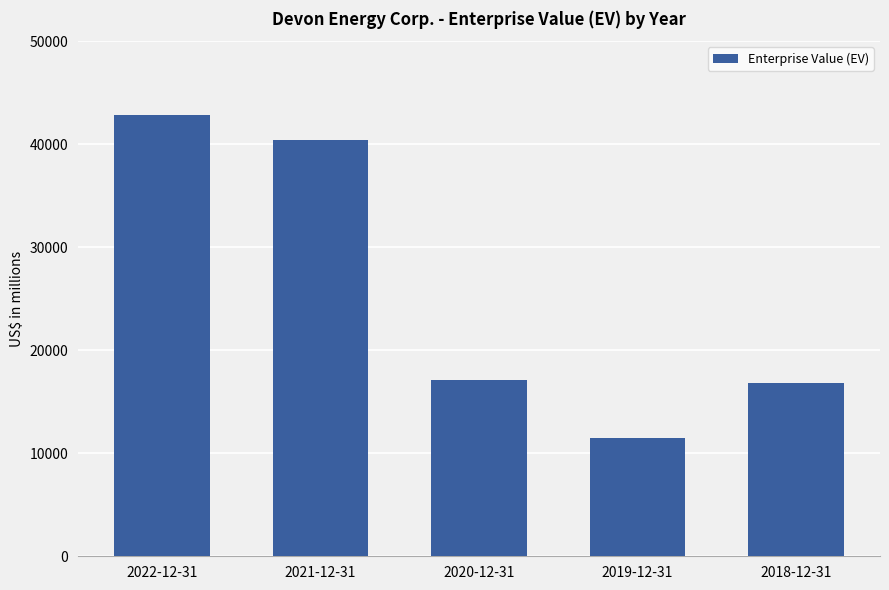

How many bars are there in total?

5